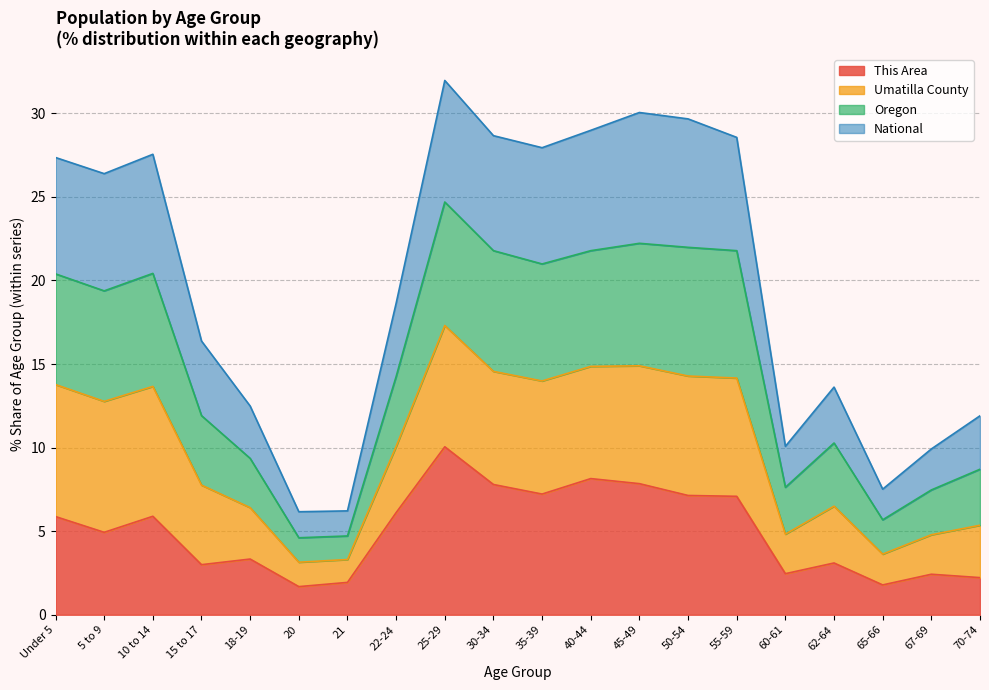

Which category has the highest value in the This Area series?

25-29